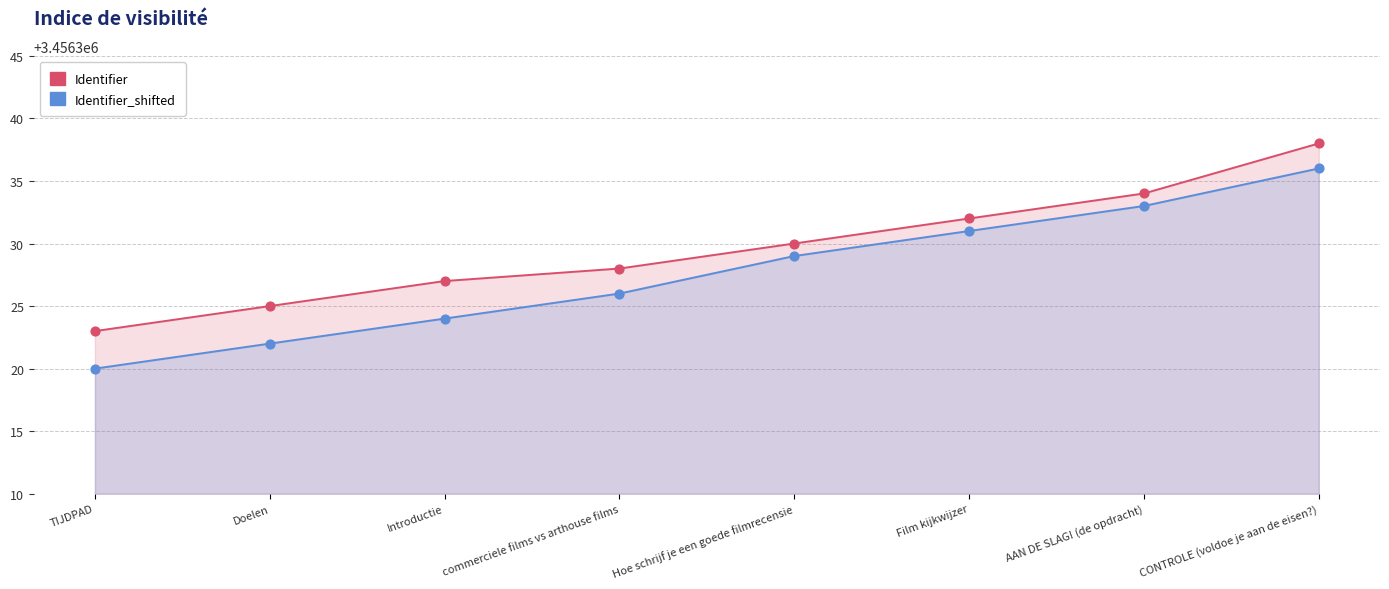

Which series contains the highest Y value?

Identifier